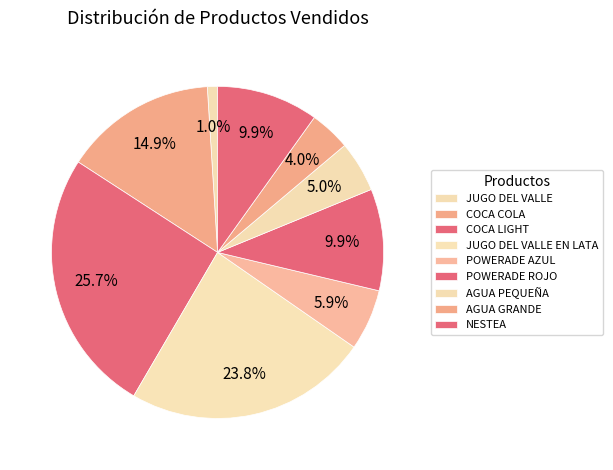

How many segments does this pie chart have?

9